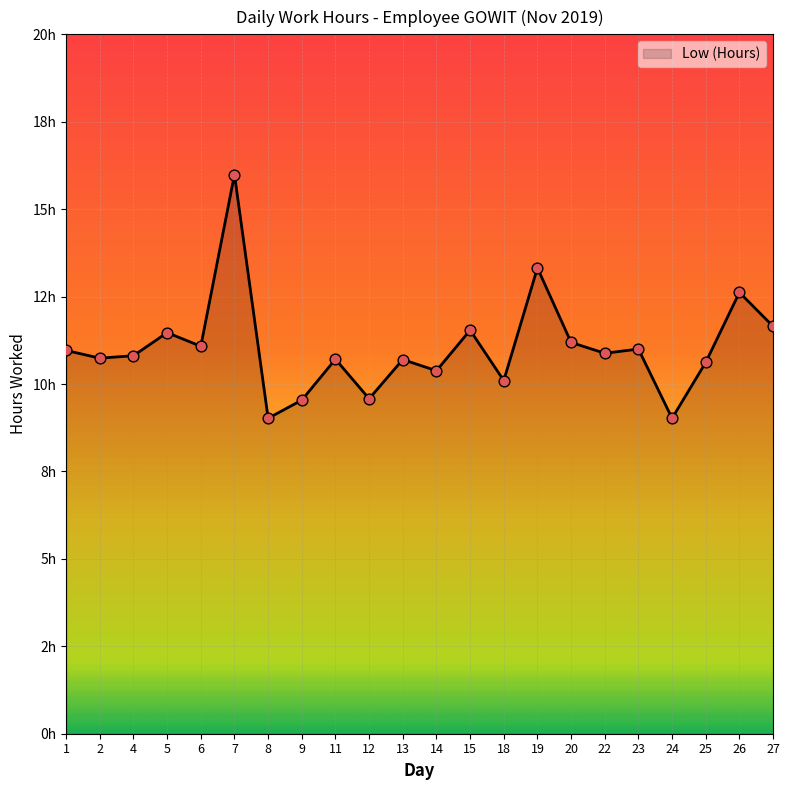

Approximately how many times larger is the value at 8 compared to 14?

0.9